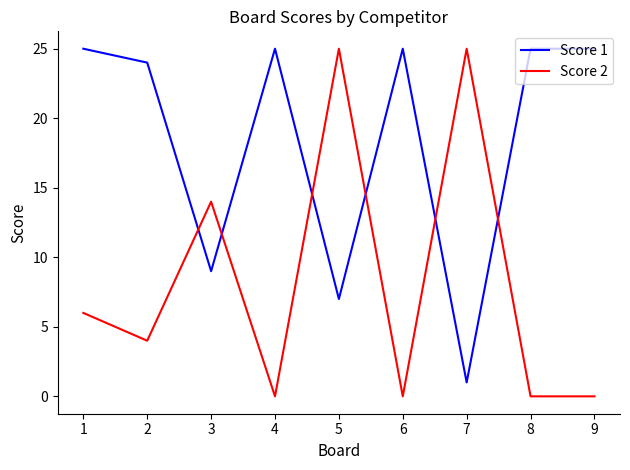

Rank the series at 4 from highest to lowest value.

Score 1, Score 2